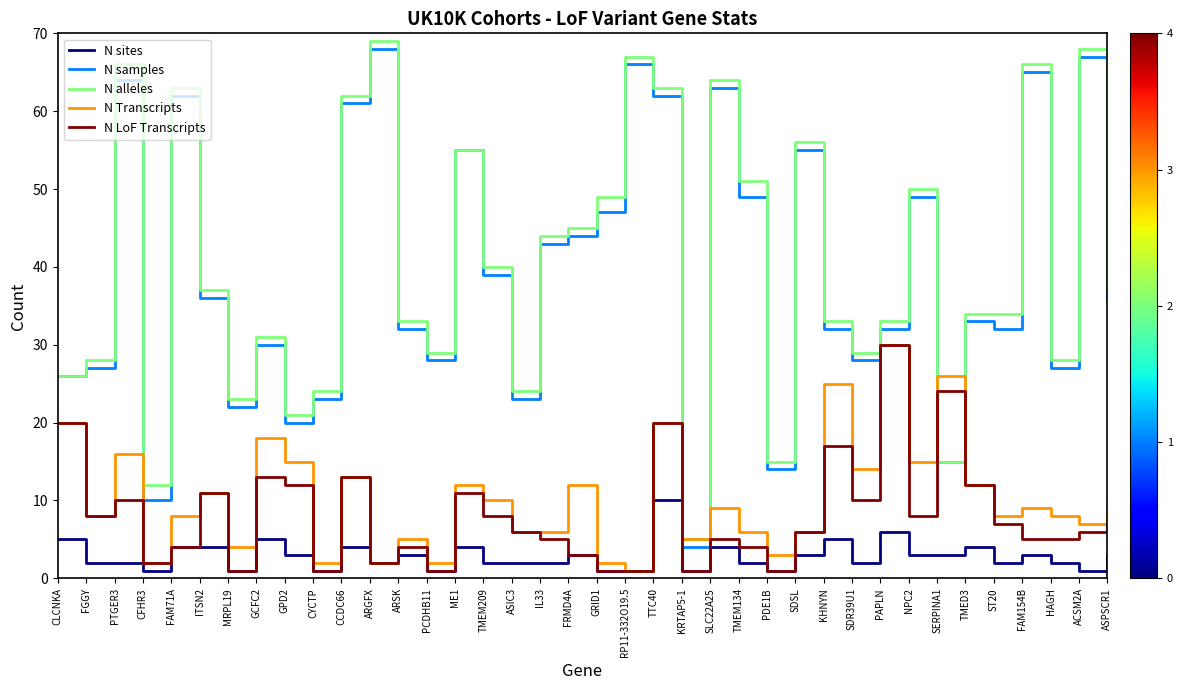

Which series has the largest total across all categories?

N alleles